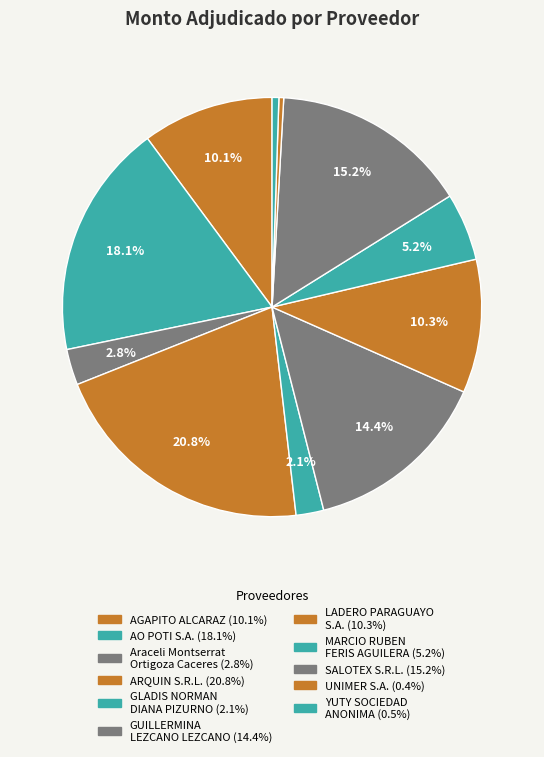

How many segments does this pie chart have?

11